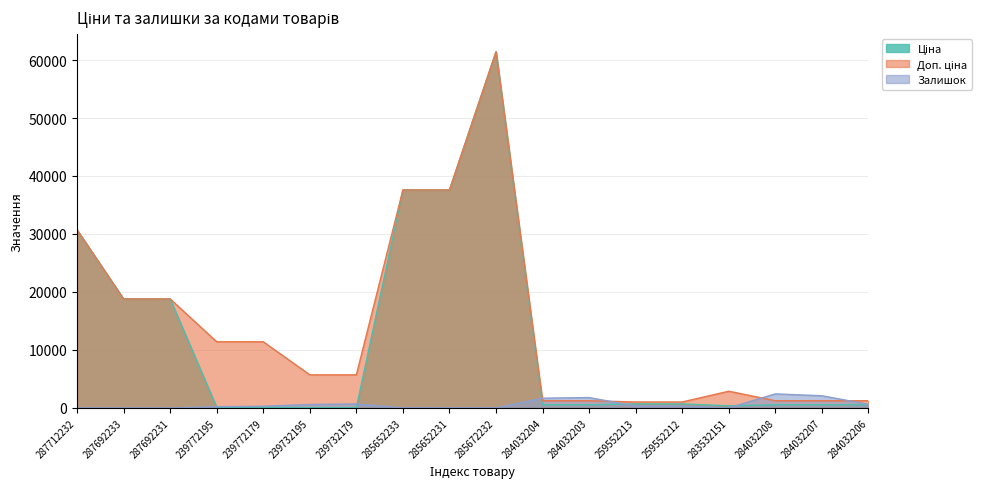

Does the chart display data point markers on the line(s)?

No